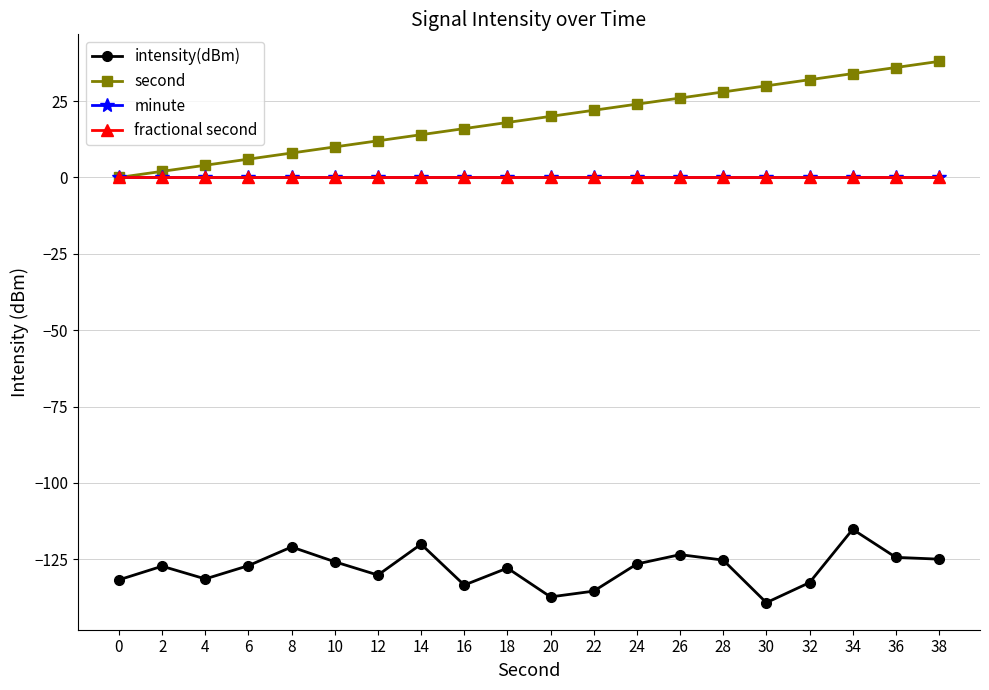

Does the chart have visible grid lines?

Yes